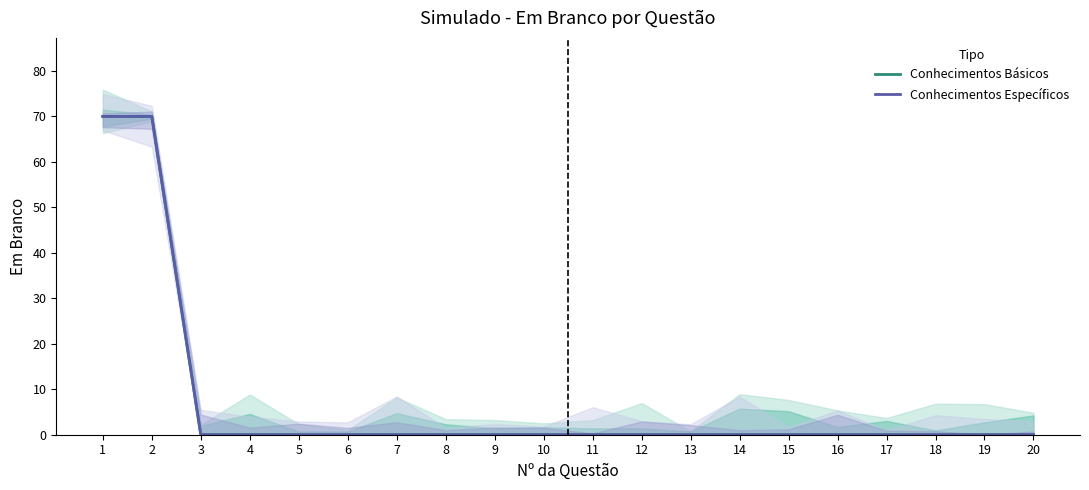

True or false: Conhecimentos Específicos and Conhecimentos Básicos intersect in this chart.

False